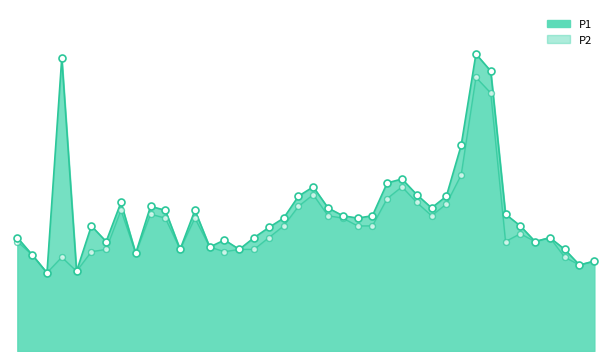

Is the value of P2 at 00:58 greater than the value of P1 at 00:51?

No